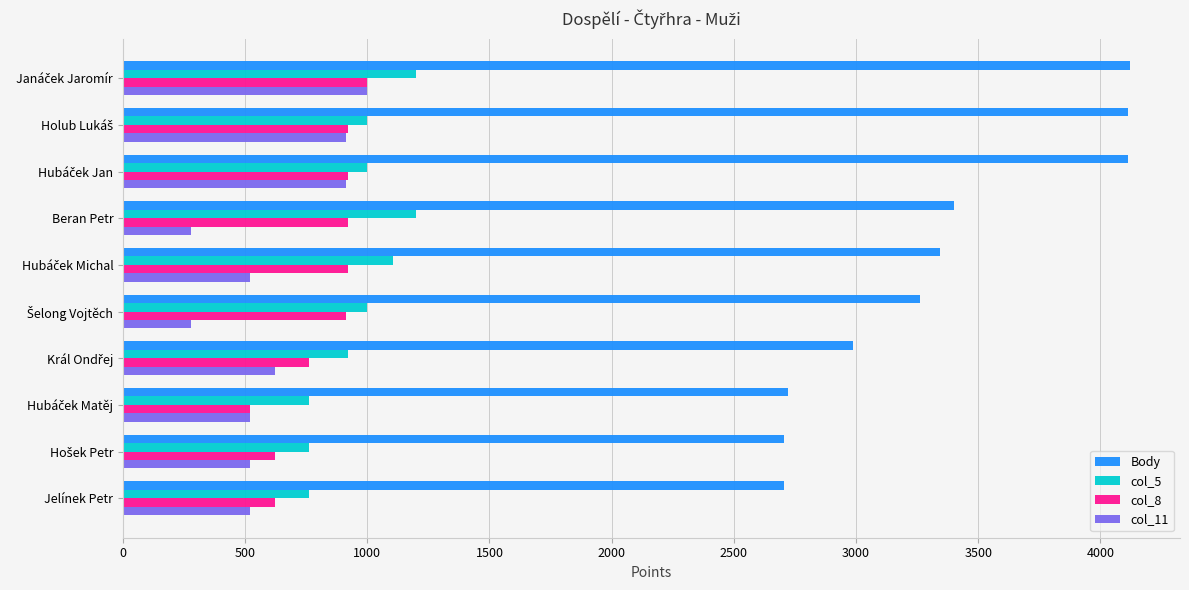

What is the maximum value for col_11?

1000